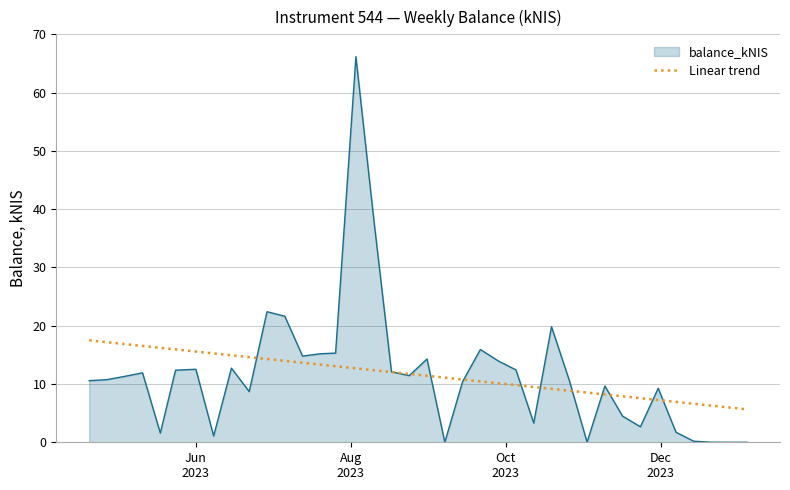

Which series has the largest range (max minus min)?

balance_kNIS